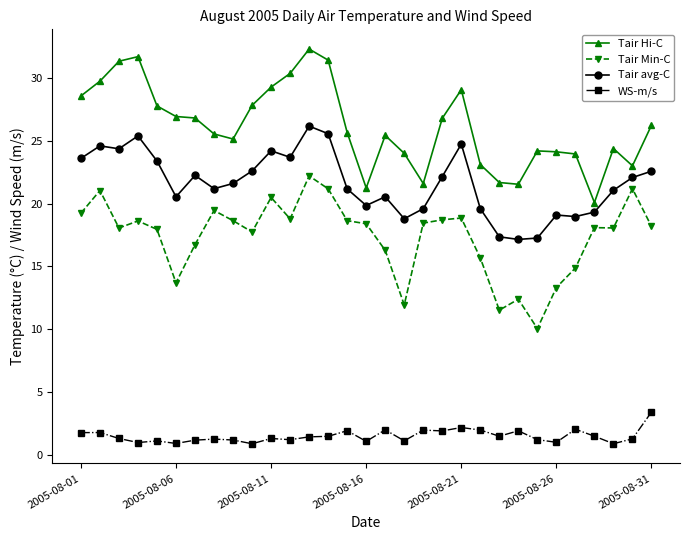

How many series are shown in this chart?

4